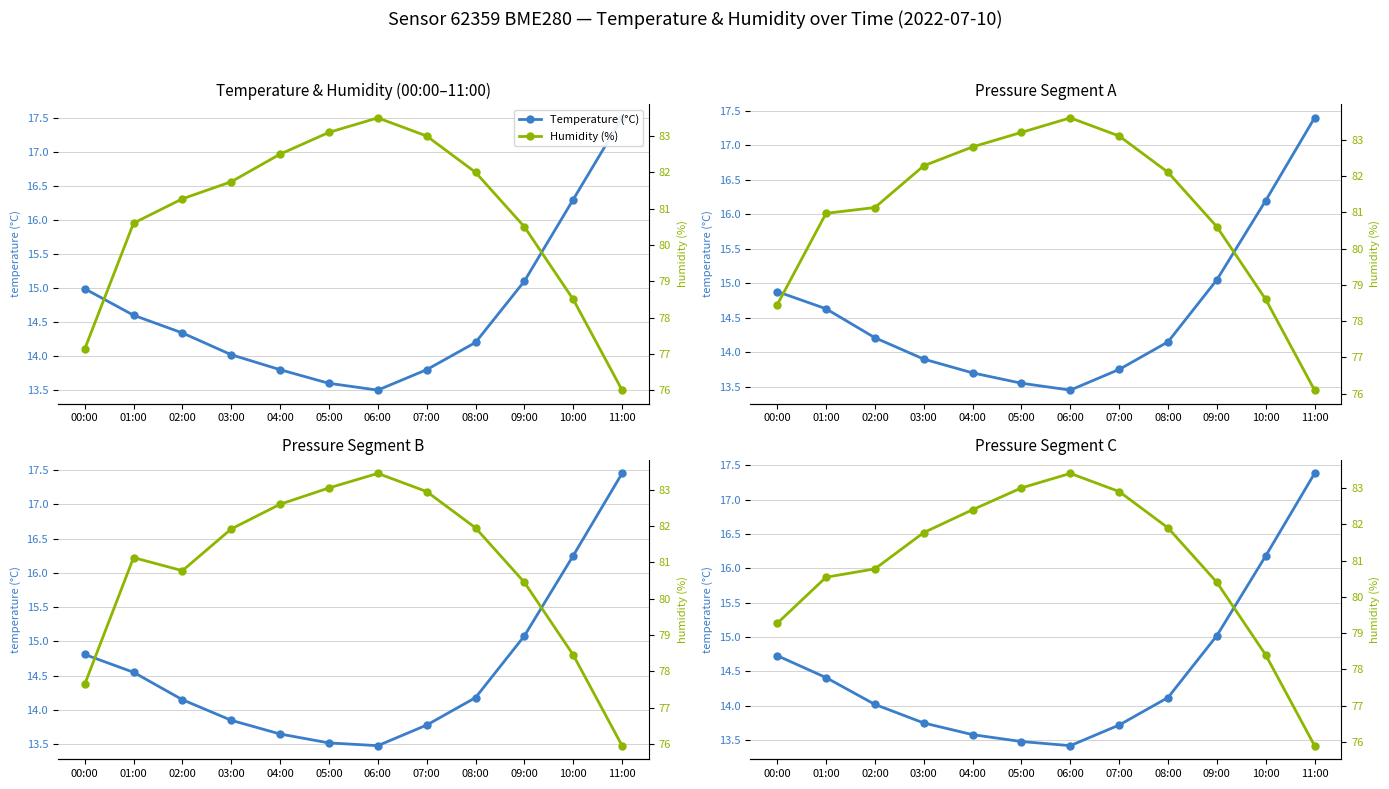

How many lines are shown in the chart?

2